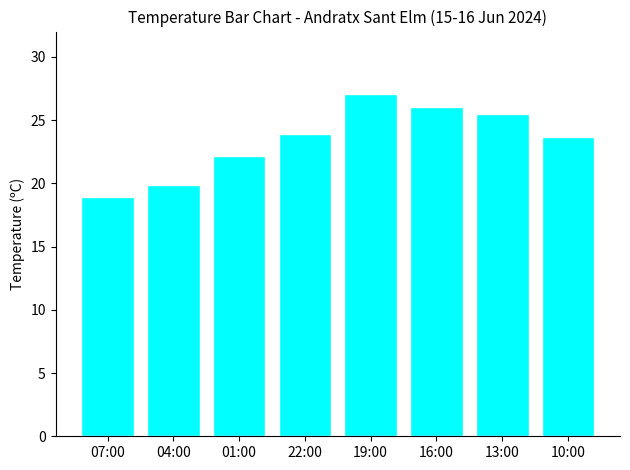

Reading left to right, what are all the values shown in this chart?

07:00=18.9	04:00=19.8	01:00=22.1	22:00=23.9	19:00=27.0	16:00=26.0	13:00=25.5	10:00=23.7